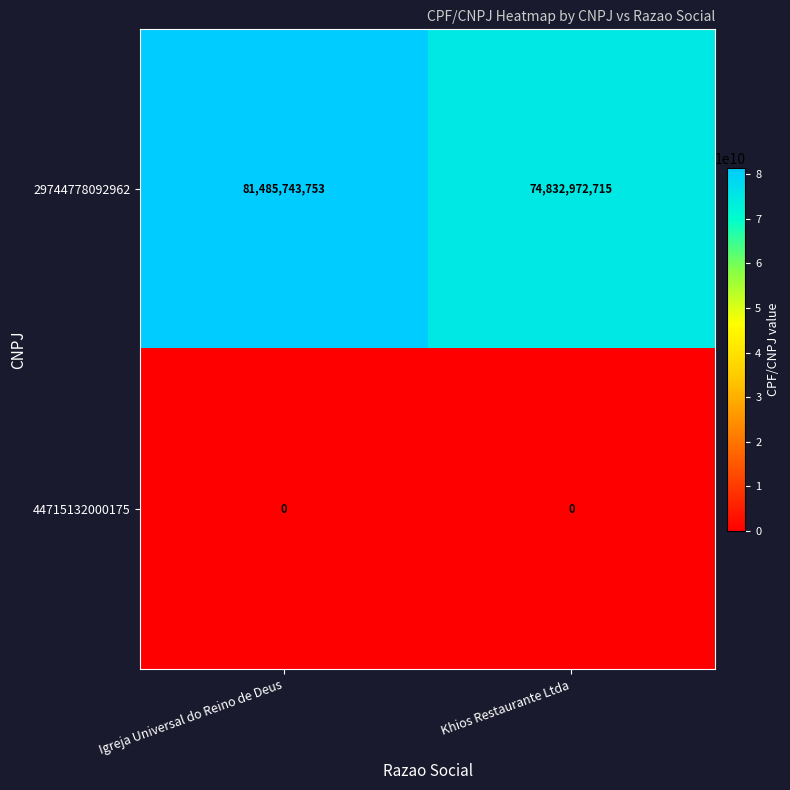

The value of 29744778092962 at Igreja Universal do Reino de Deus is 81485743753. True or false?

True